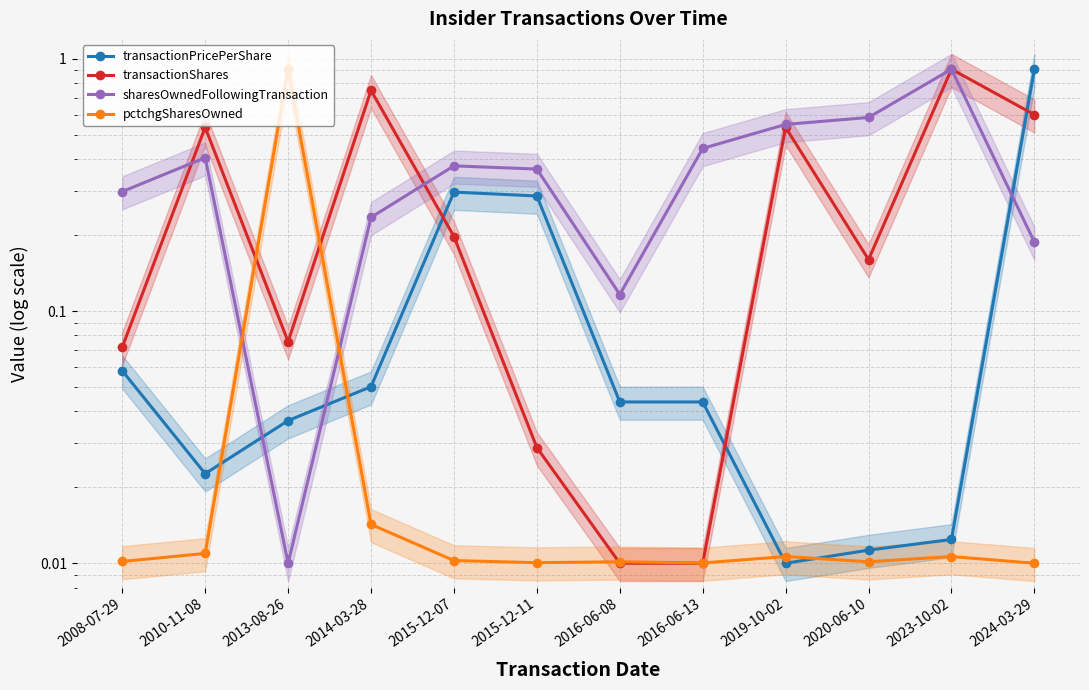

What are all the series names shown in the legend?

transactionPricePerShare, transactionShares, sharesOwnedFollowingTransaction, pctchgSharesOwned